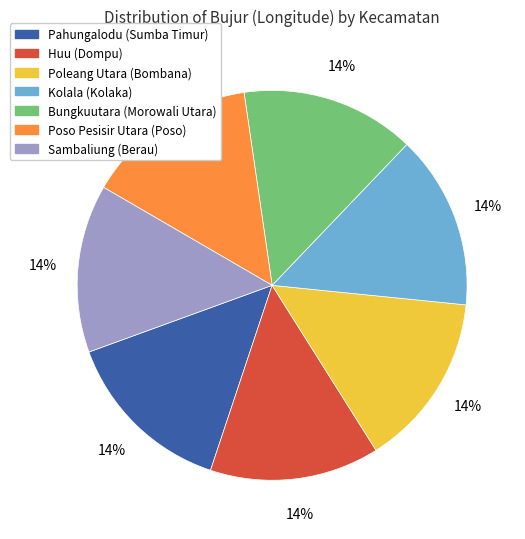

True or false: Kolala (Kolaka) accounts for 14% of the total.

True